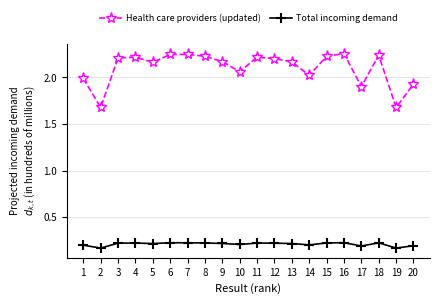

At how many categories does at least one series exceed 1?

20